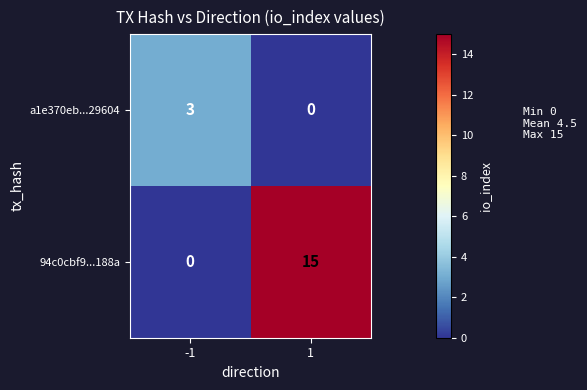

List the series in order of their overall mean, highest first.

94c0cbf9...188a, a1e370eb...29604